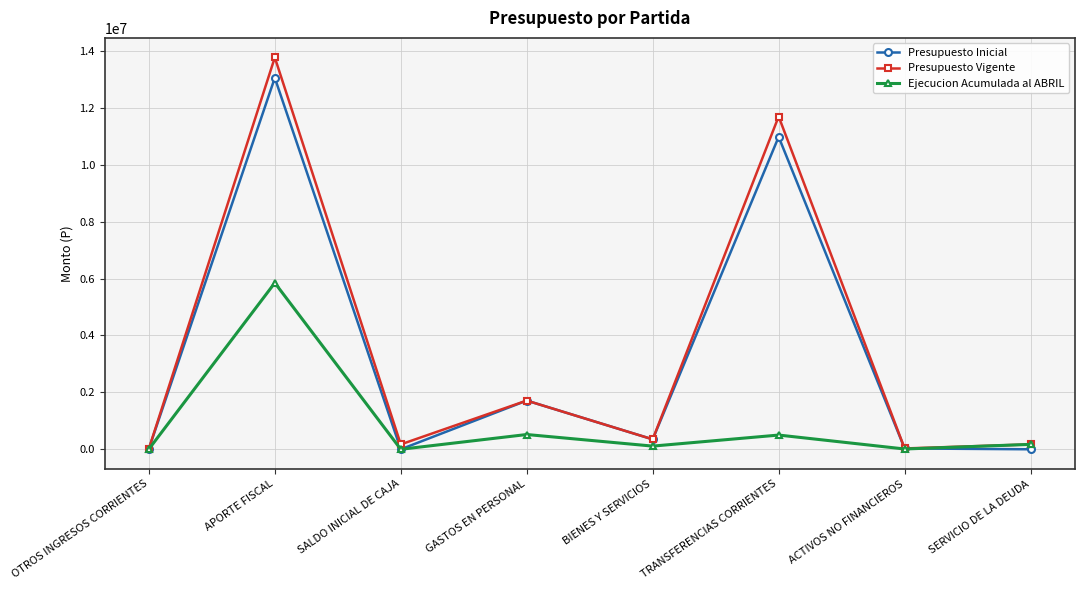

How many interior local valleys does the Ejecucion Acumulada al ABRIL series have?

3